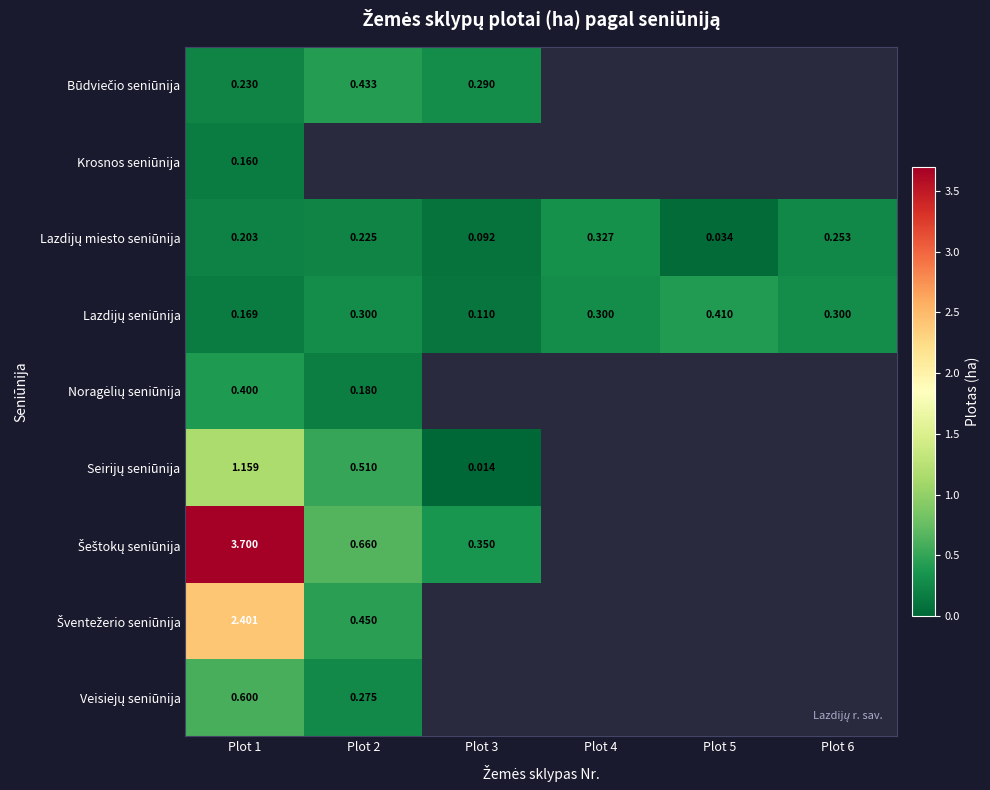

How many positive values does the Būdviečio seniūnija series have?

3